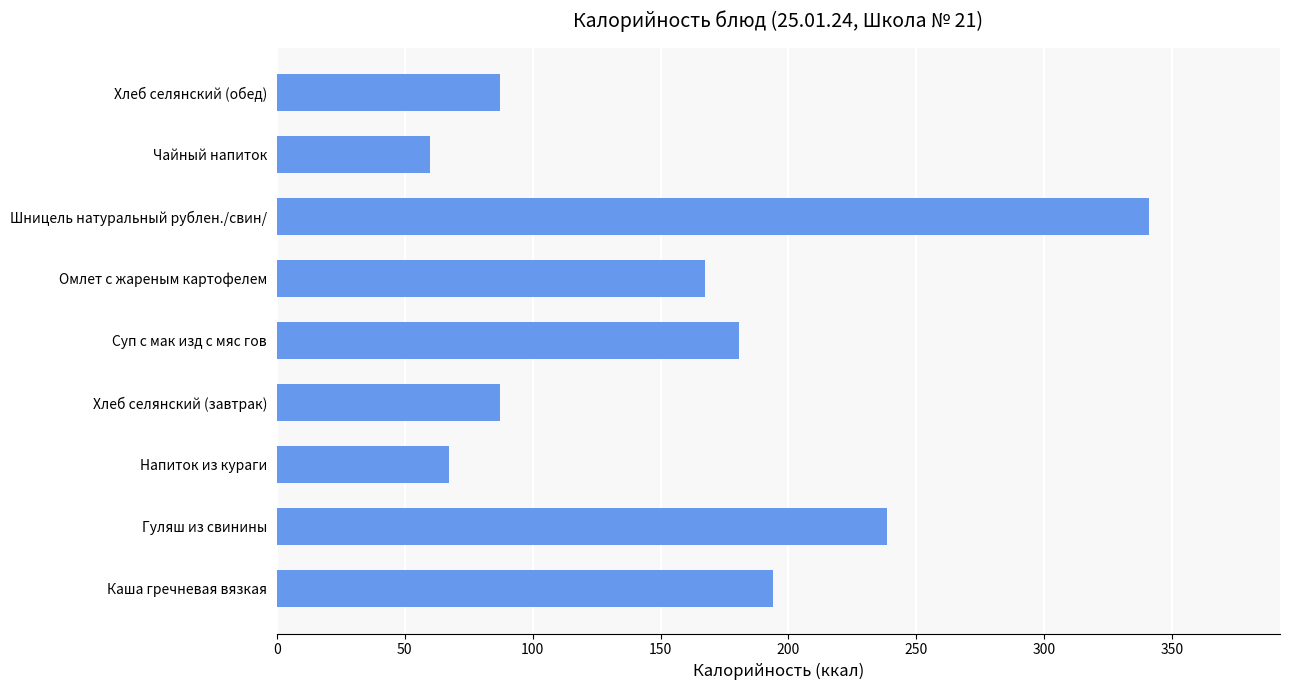

The value at Шницель натуральный рублен./свин/ is 152.3. True or false?

False